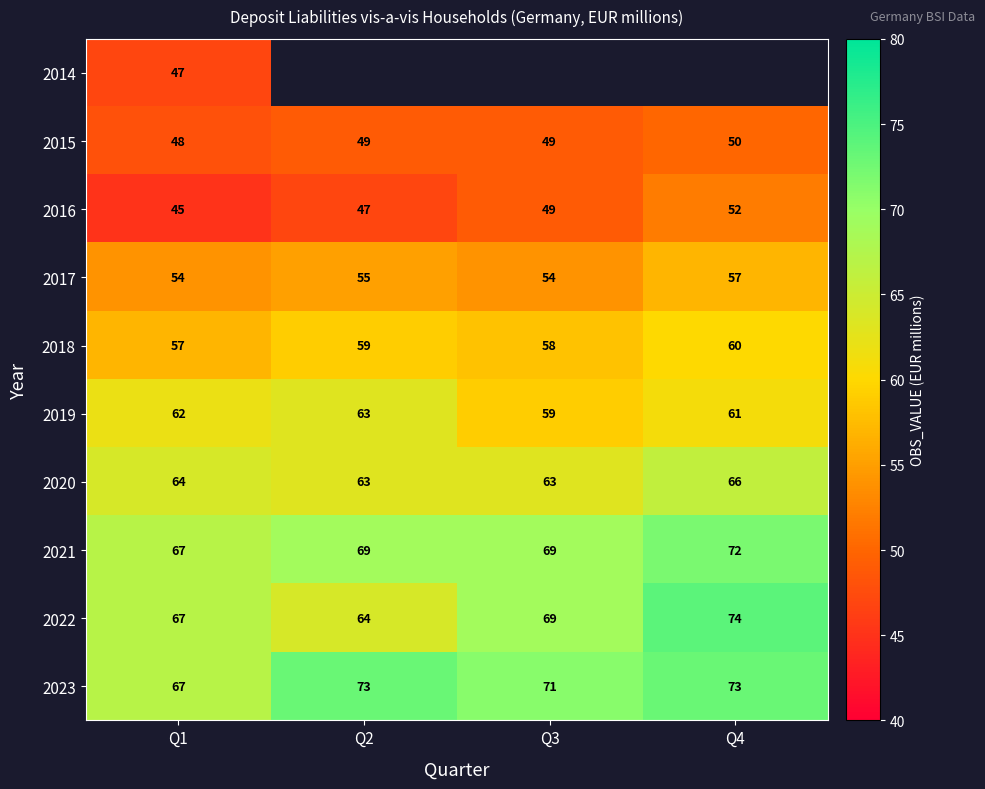

How many 2023 values are between 71 and 73?

3